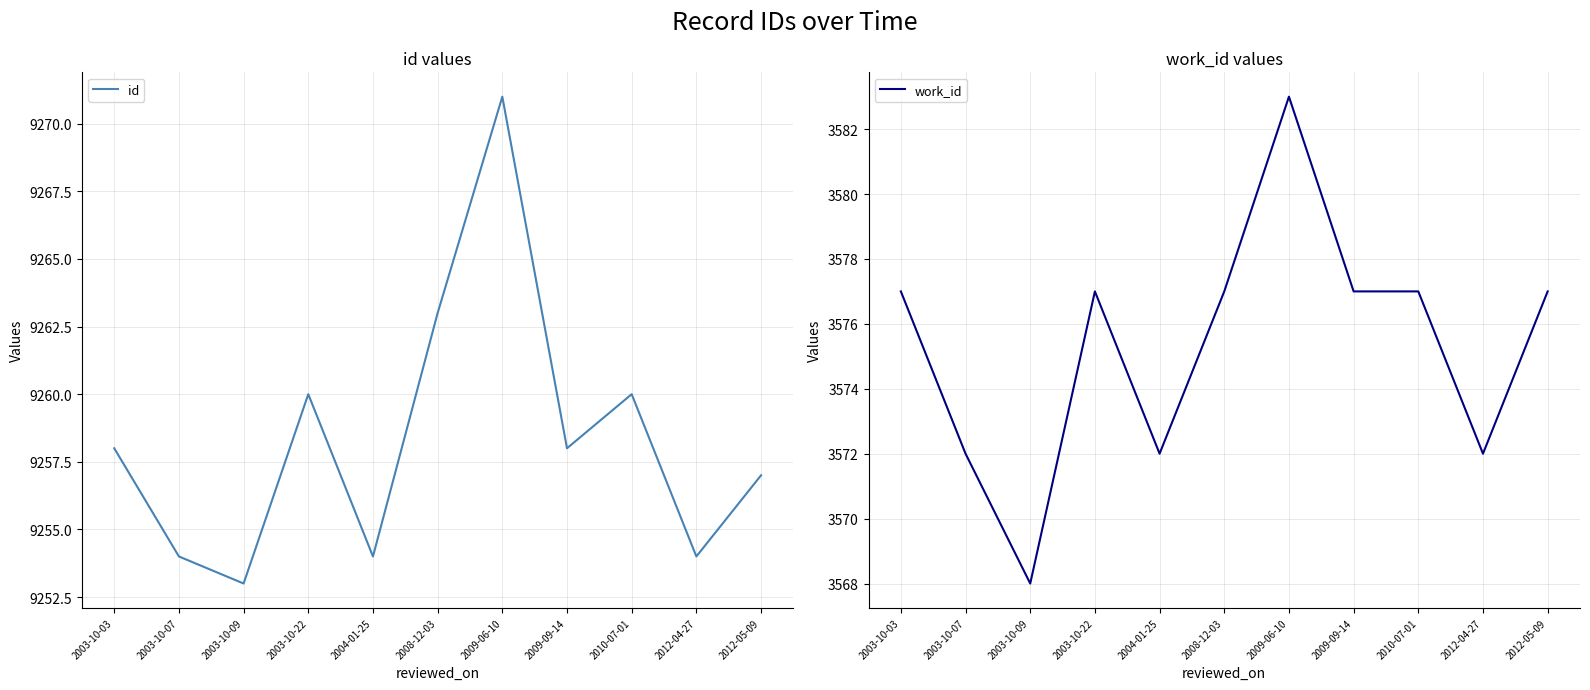

How many values in the work_id series are below 3577?

4